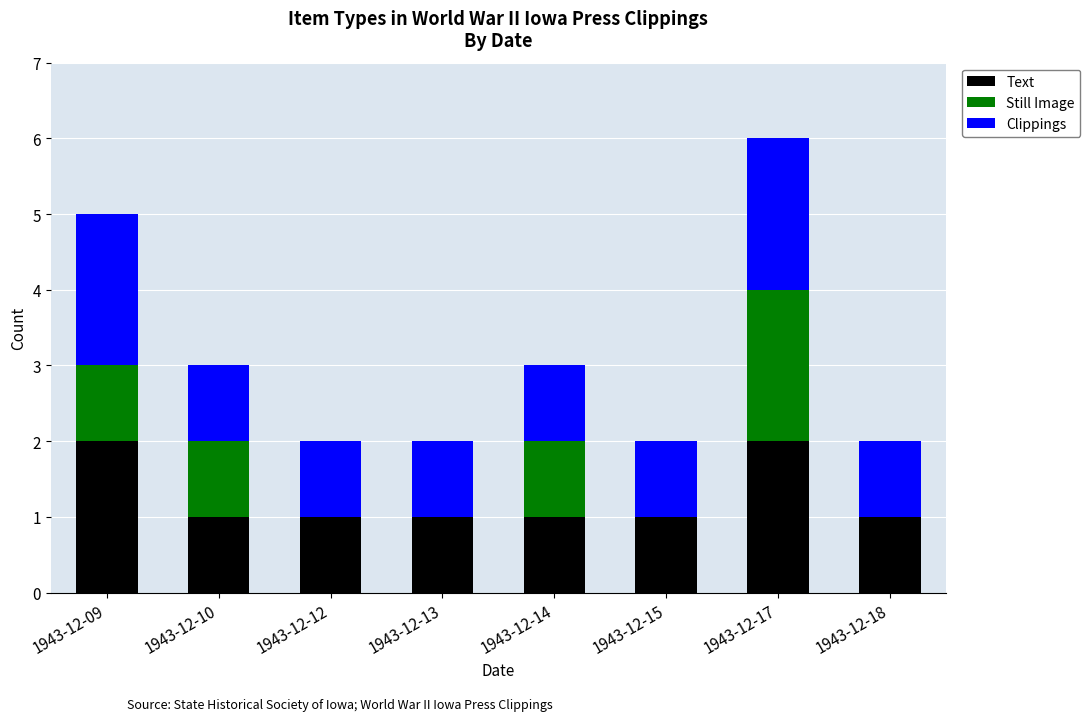

At which category is the sum across all series the highest?

1943-12-17